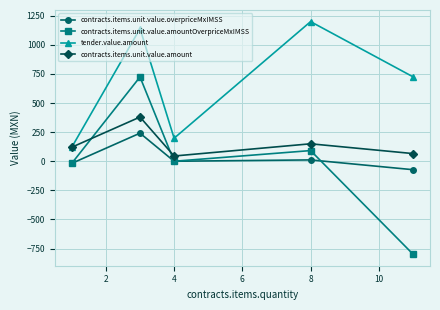

What is the highest value of the contracts.items.unit.value.overpriceMxIMSS series?

241.5